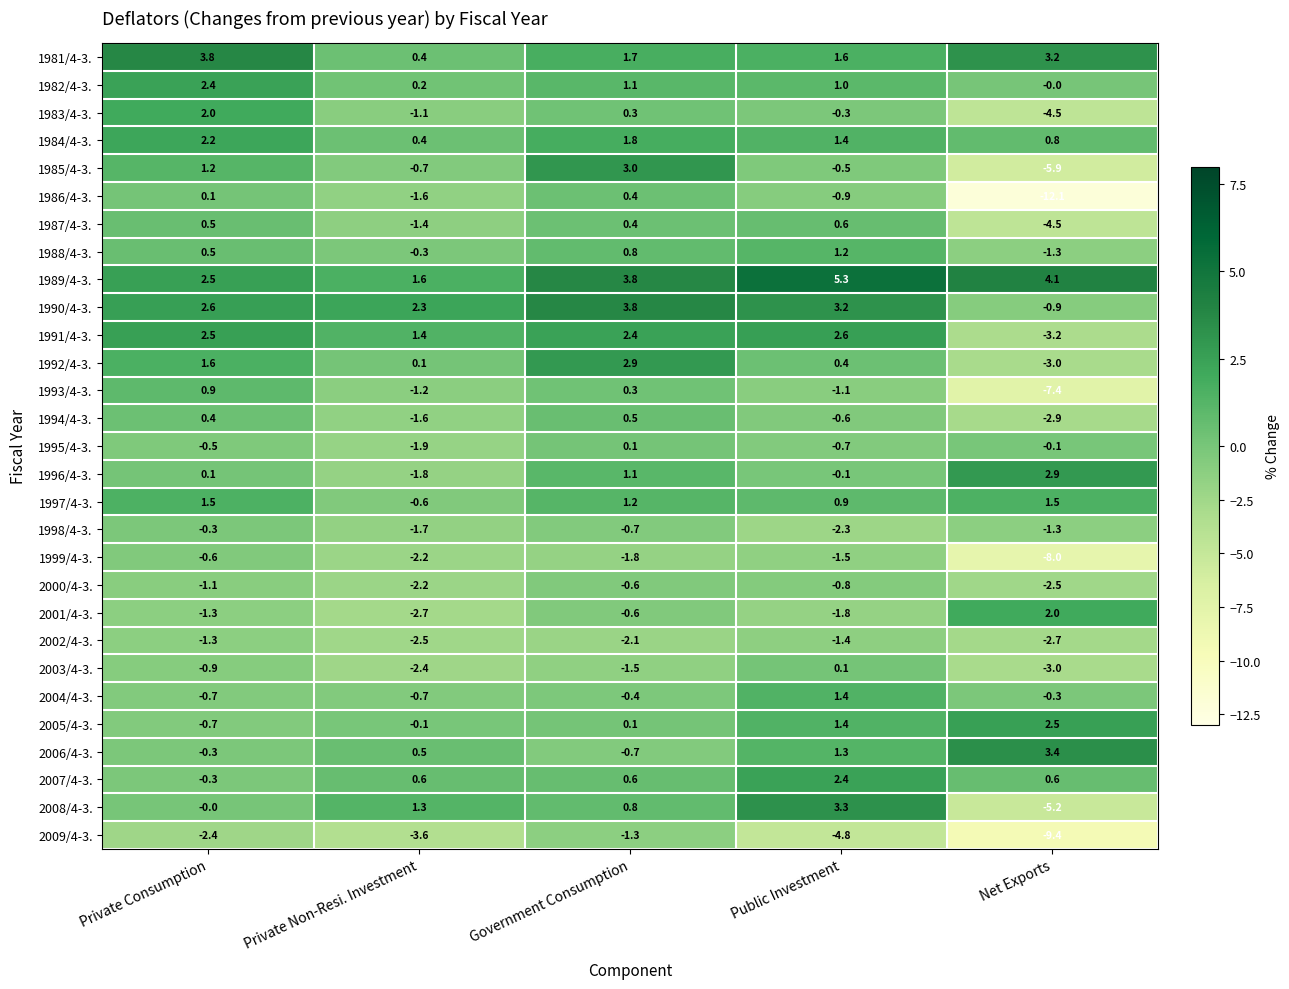

At which category is the sum across all series the highest?

Government Consumption